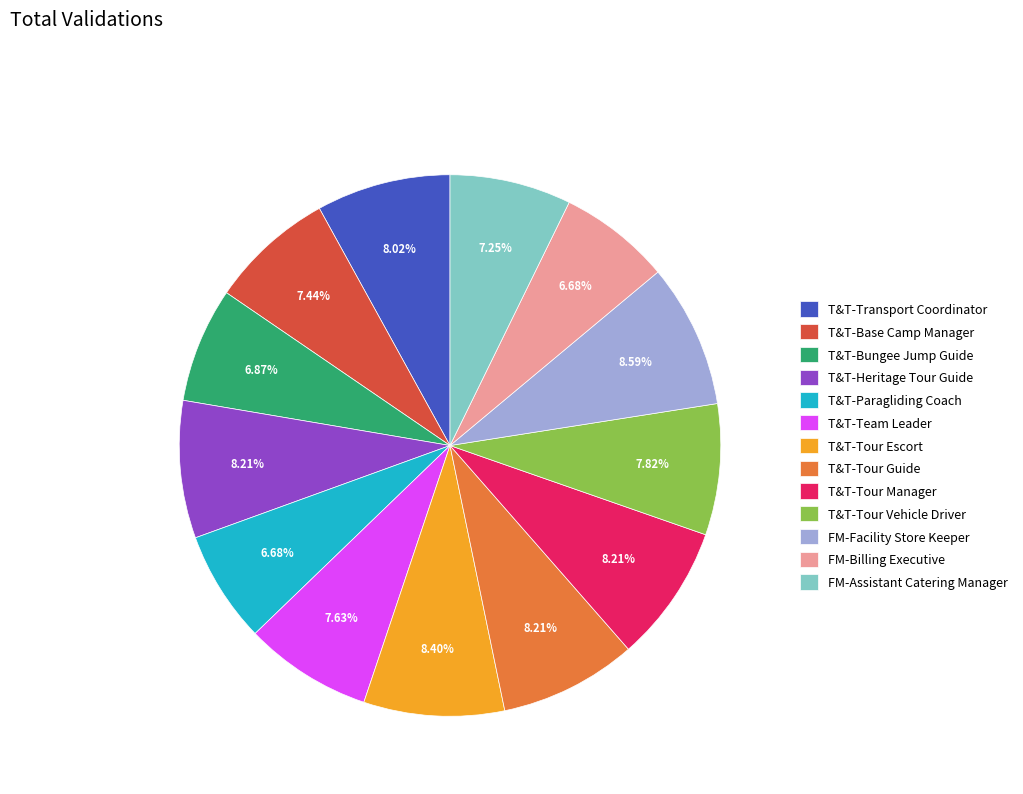

Approximately how many times larger is the value at T&T-Tour Manager compared to FM-Billing Executive?

1.2